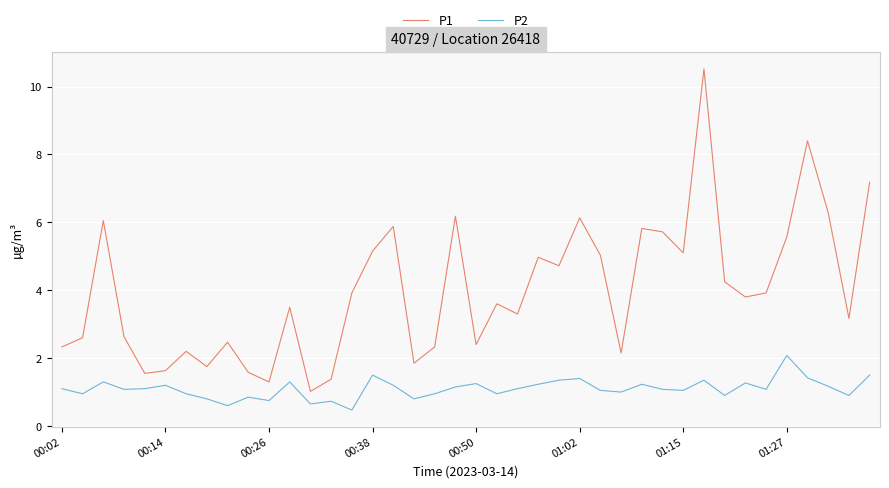

Does the chart display data point markers on the line(s)?

No